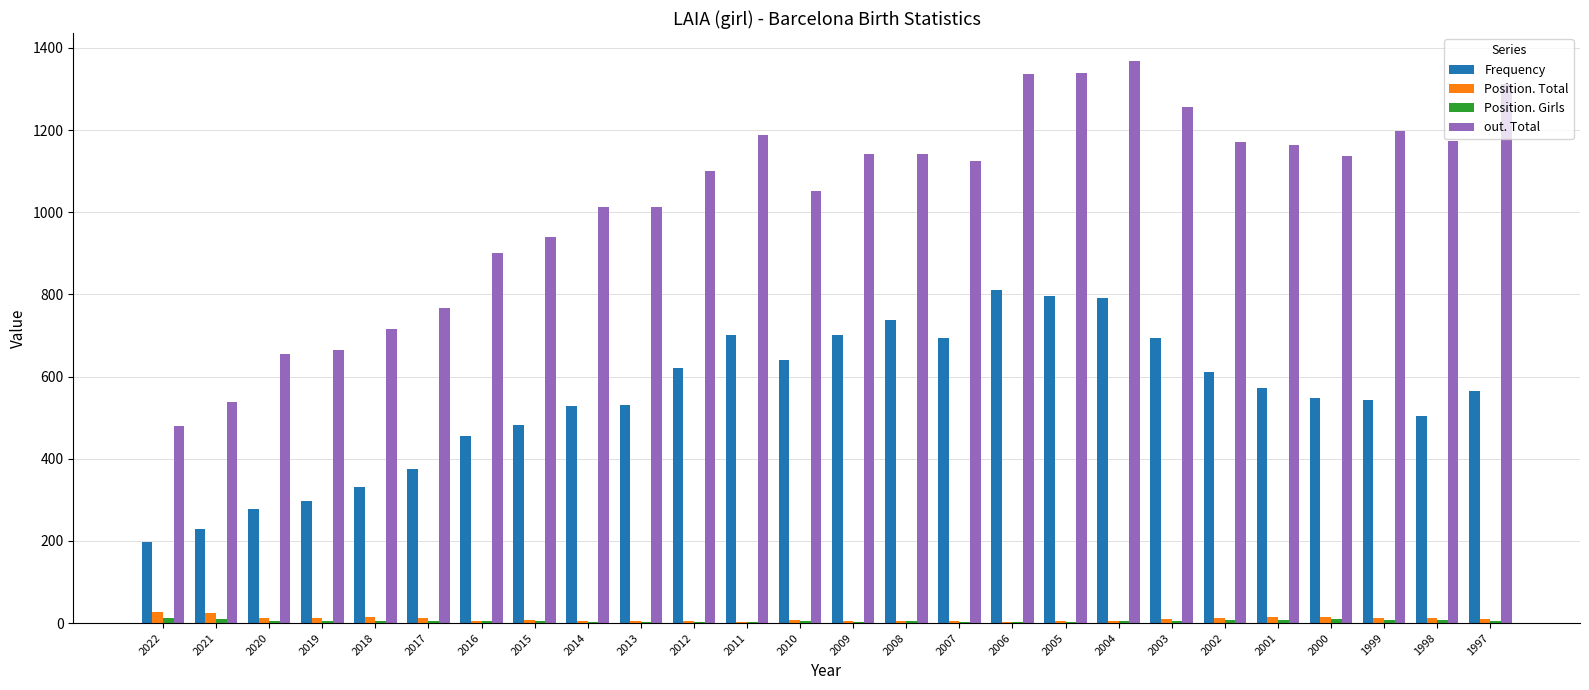

Is it true that Position. Total equals 5 at 2009?

True